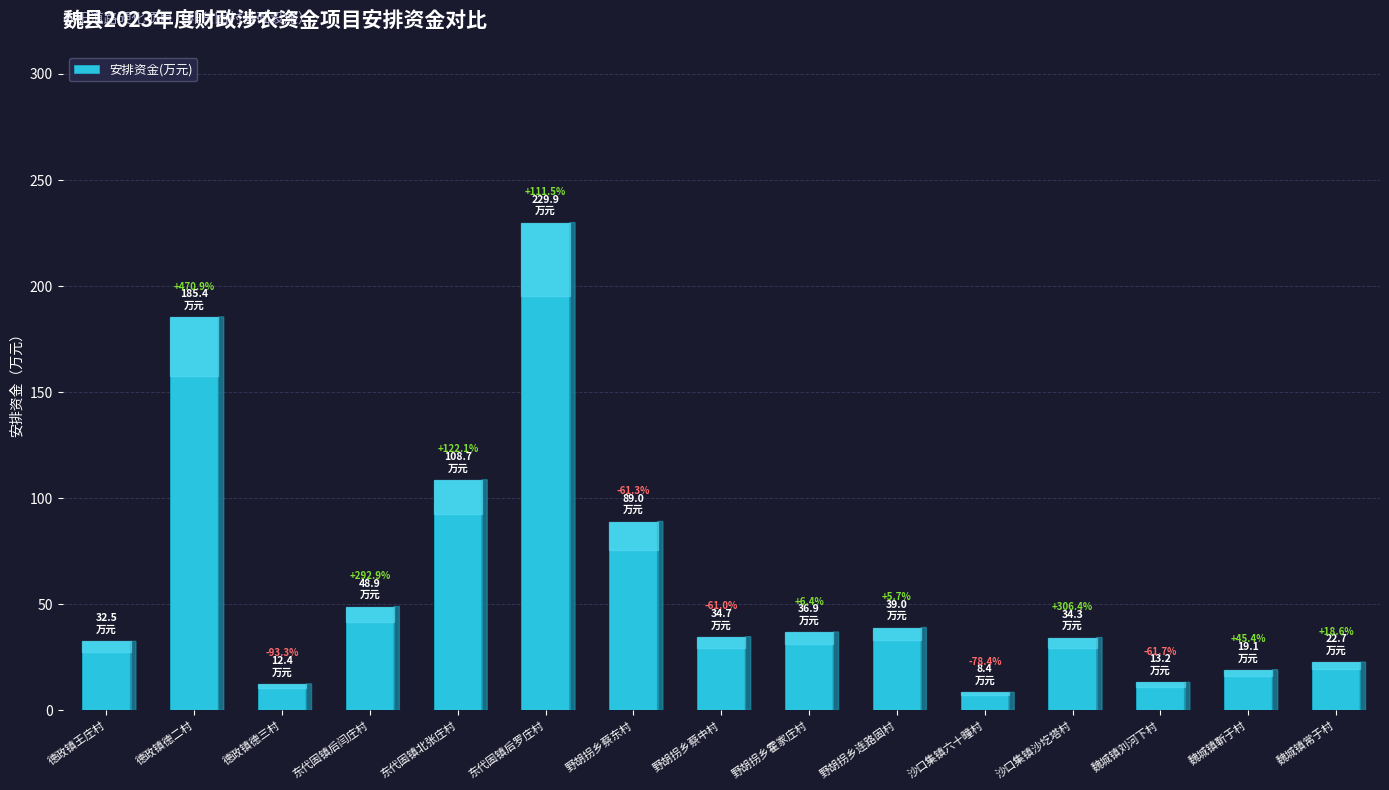

Rank the categories by value from highest to lowest.

东代固镇后罗庄村, 德政镇德二村, 东代固镇北张庄村, 野胡拐乡蔡东村, 东代固镇后闫庄村, 野胡拐乡连路固村, 野胡拐乡霍家庄村, 野胡拐乡蔡中村, 沙口集镇沙圪塔村, 德政镇王庄村, 魏城镇常于村, 魏城镇靳于村, 魏城镇刘河下村, 德政镇德三村, 沙口集镇六十疃村